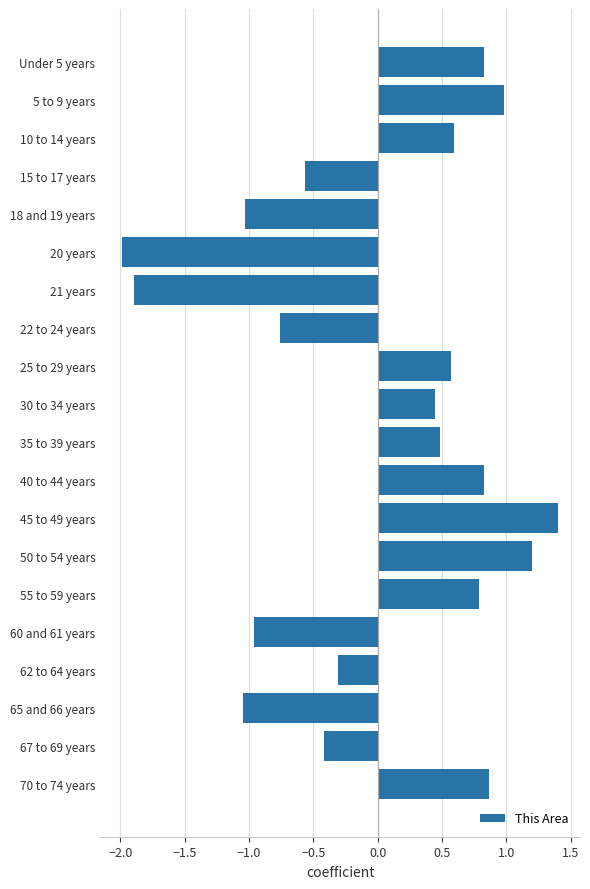

How many negative values are there?

9